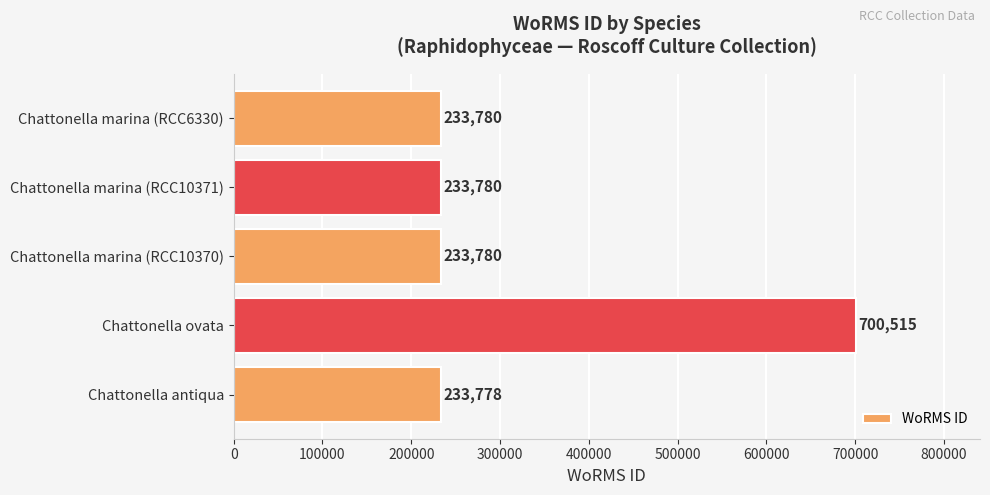

Read the value at Chattonella marina (RCC10370), to the nearest 10.

233780